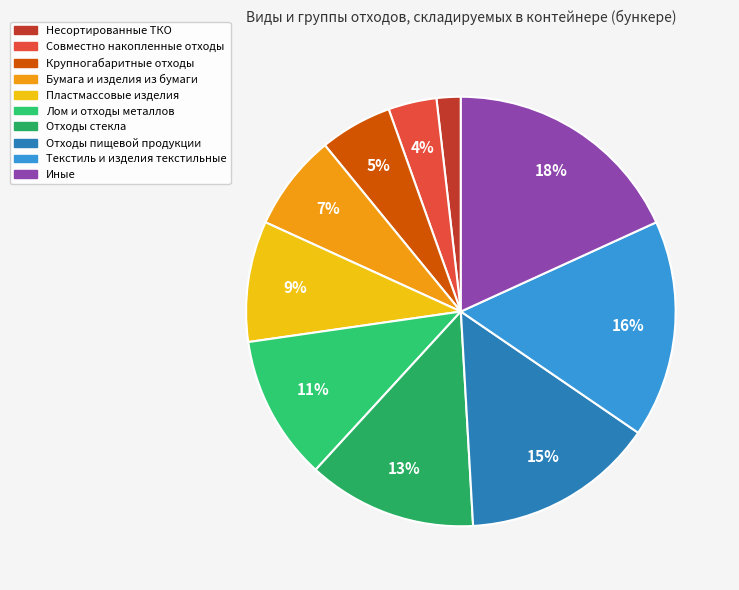

Which slice is the largest?

Иные